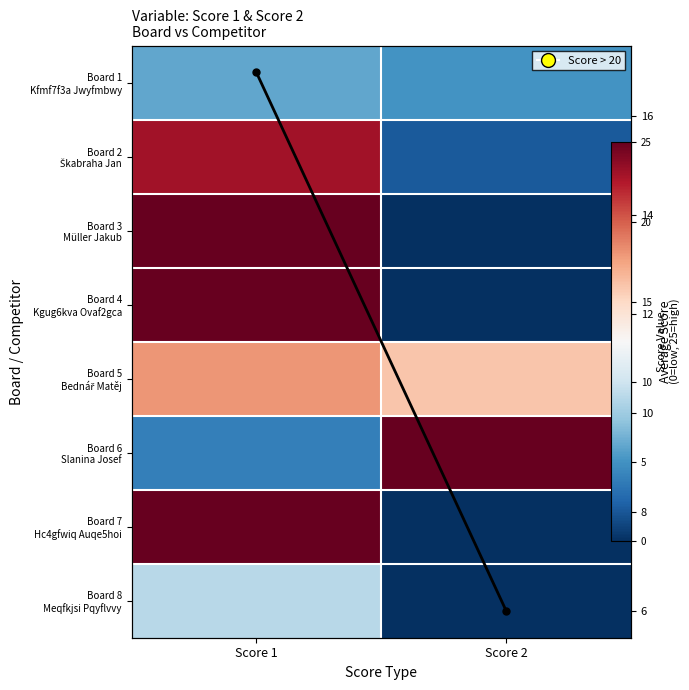

The value of Board 3 Müller Jakub at Score 2 is -13.6. True or false?

False